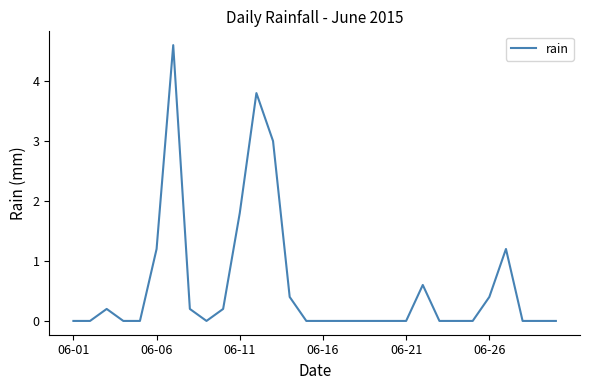

What is the difference between the maximum and minimum values?

4.6